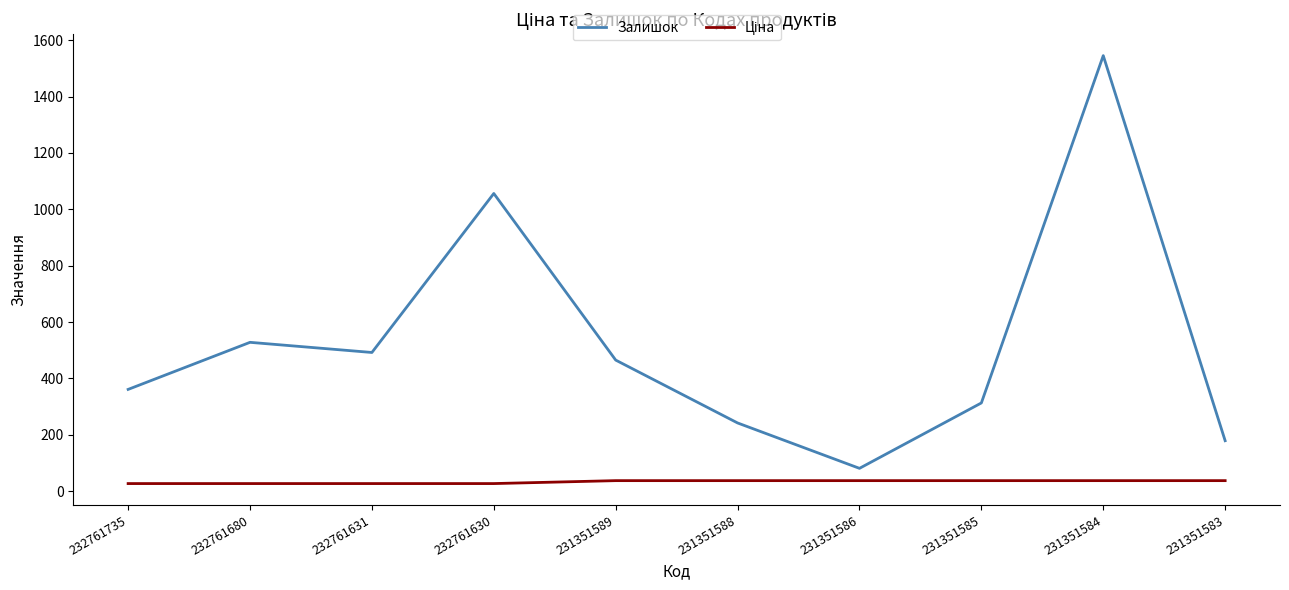

Which series changed the most between 232761735 and 231351584?

Залишок